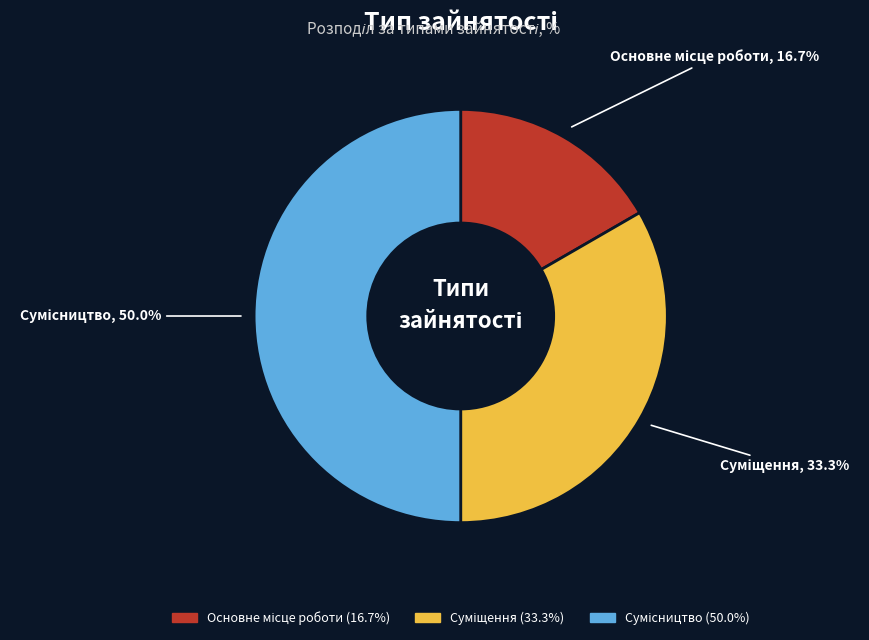

Rank the categories by value from lowest to highest.

Основне місце роботи, Суміщення, Сумісництво